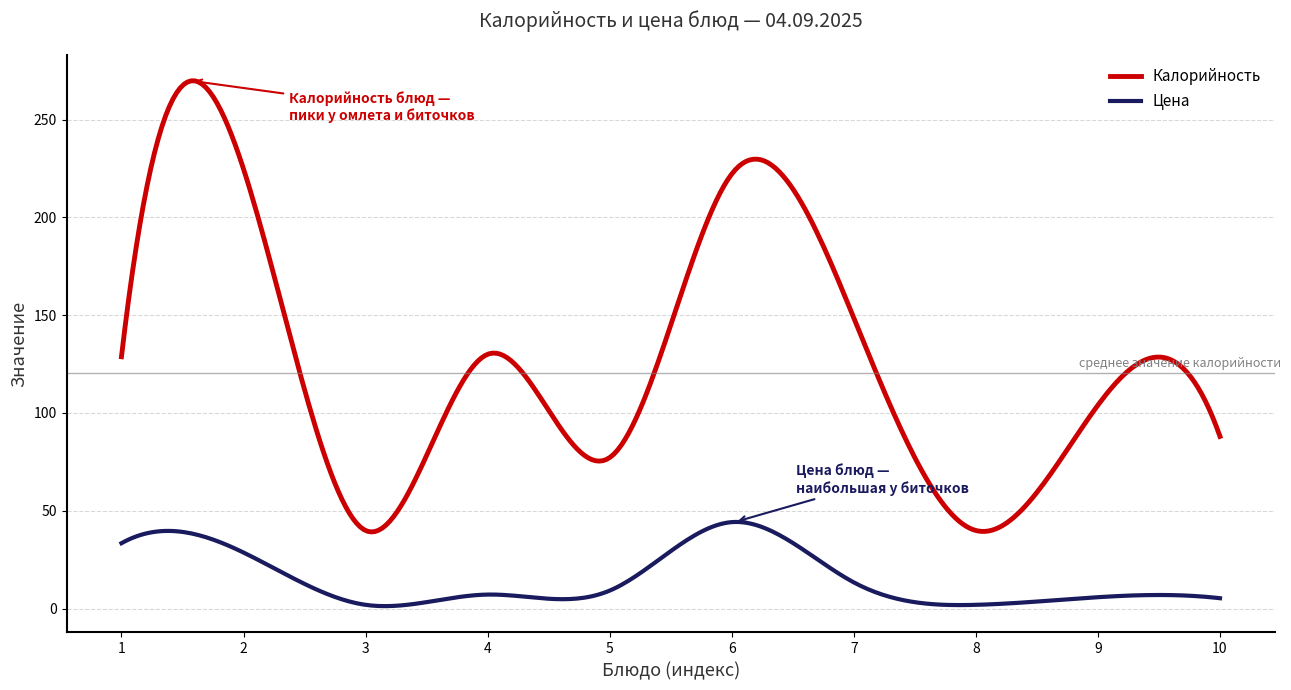

What is the difference between the maximum and minimum values in the Цена series?

43.0